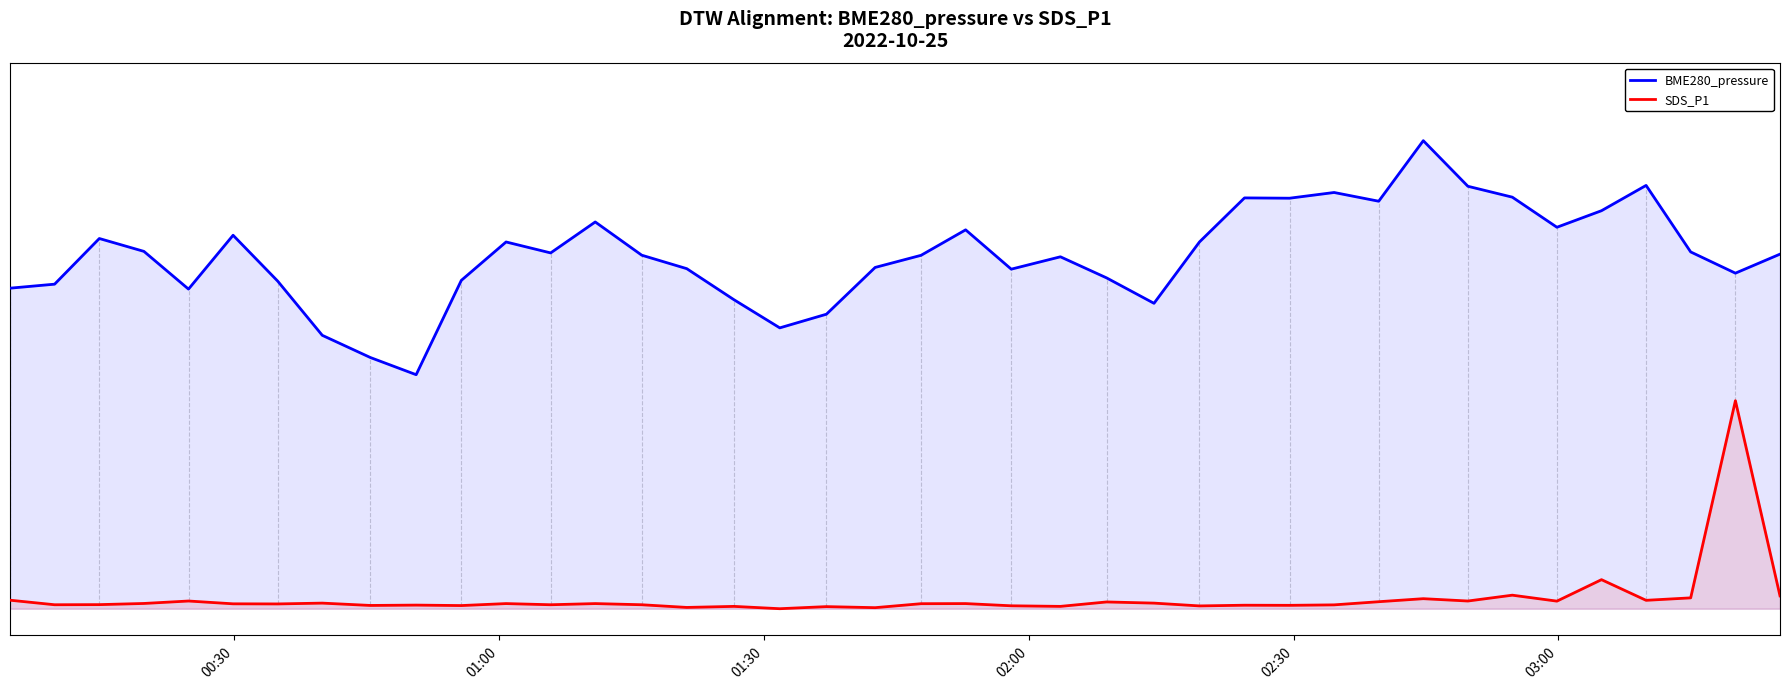

What are all the series names shown in the legend?

BME280_pressure, SDS_P1